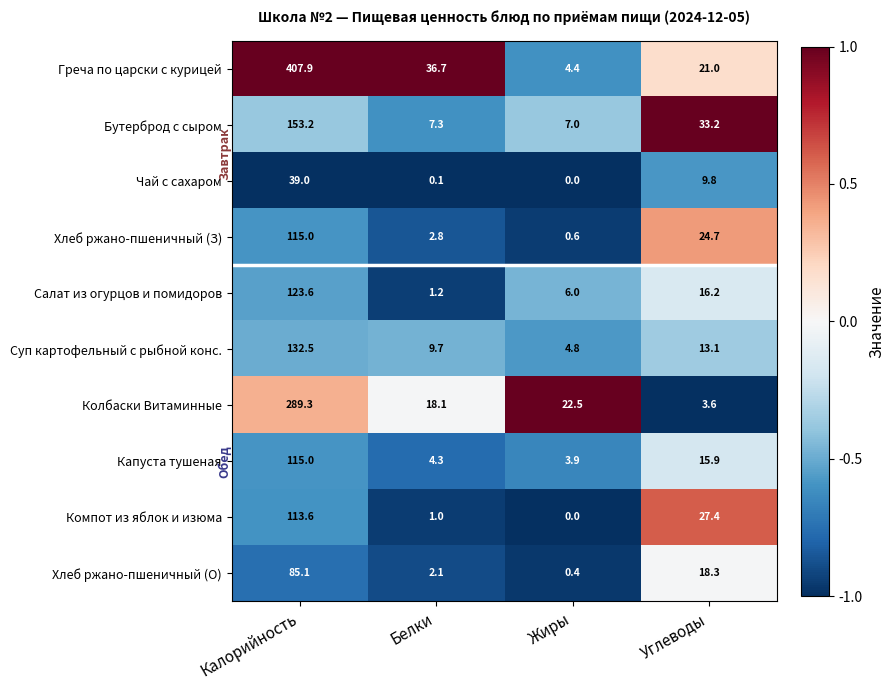

What is the difference between the second highest and minimum values in the Греча по царски с курицей series?

32.3